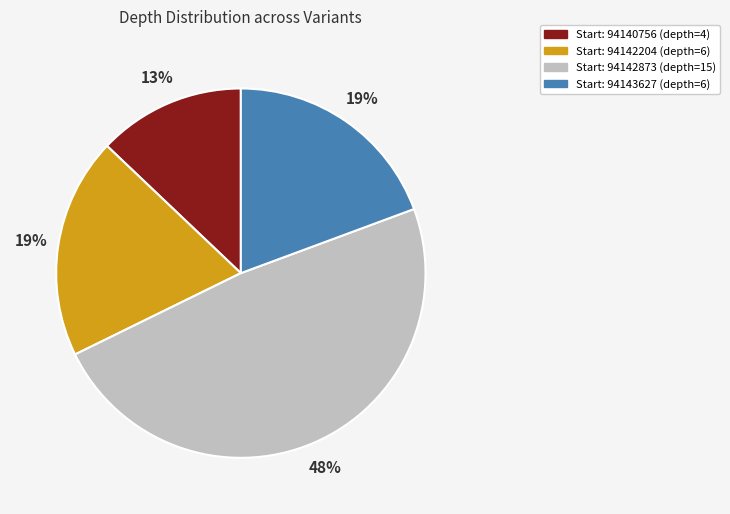

Which category has the smallest portion of the pie?

Start: 94140756 (depth=4)